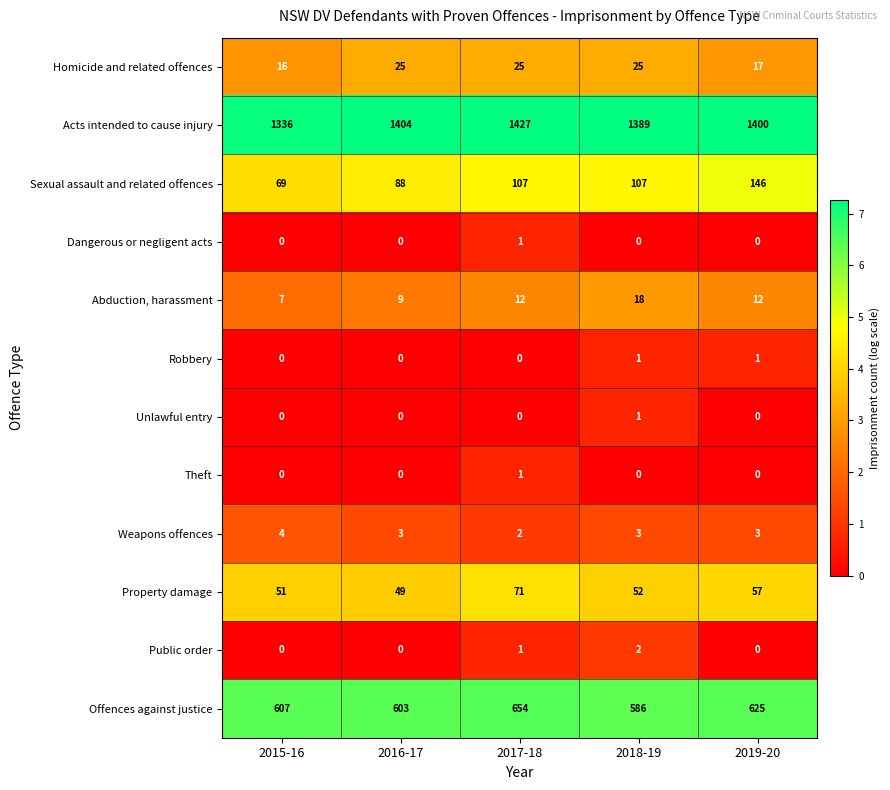

The Sexual assault and related offences series shows 55 at 2018-19. True or false?

False